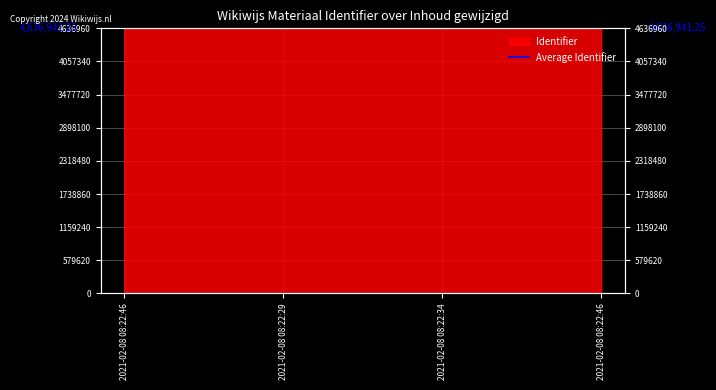

Reading right to left, extract all data points from this chart.

4636951	4636945	4636935	4636934